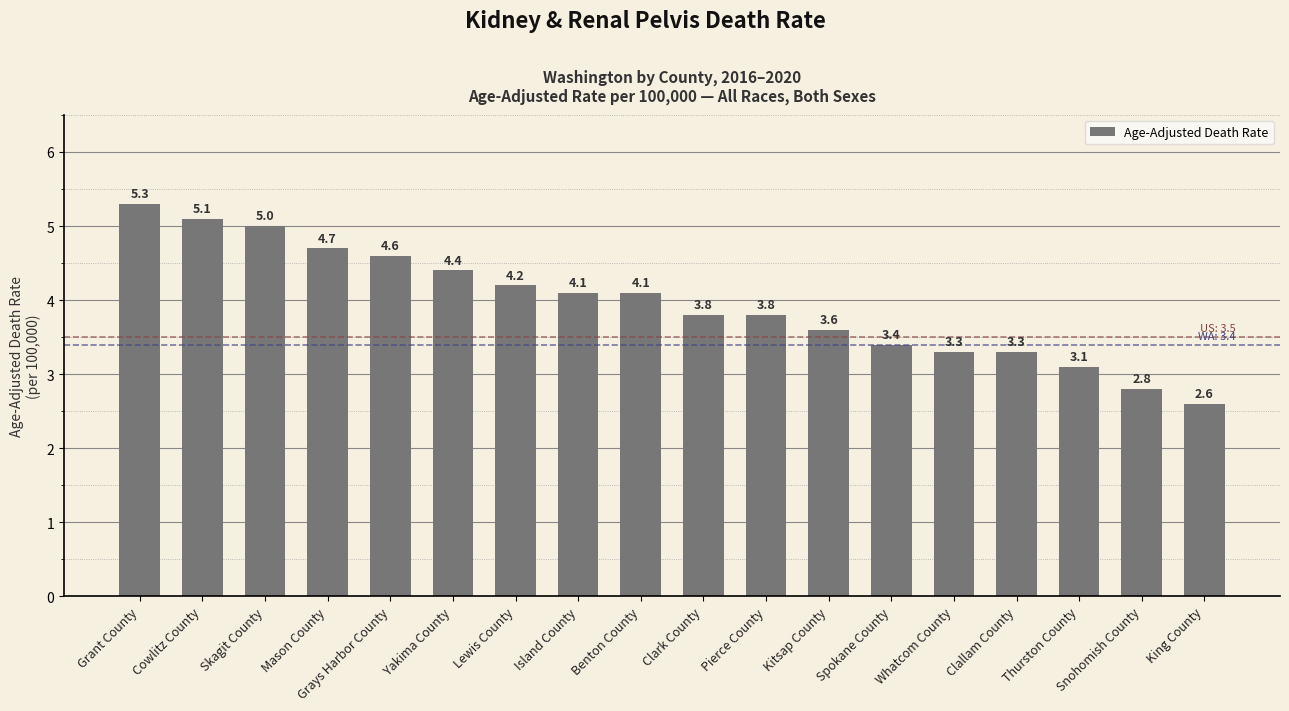

True or false: the data shows 1.9 at Clallam County.

False